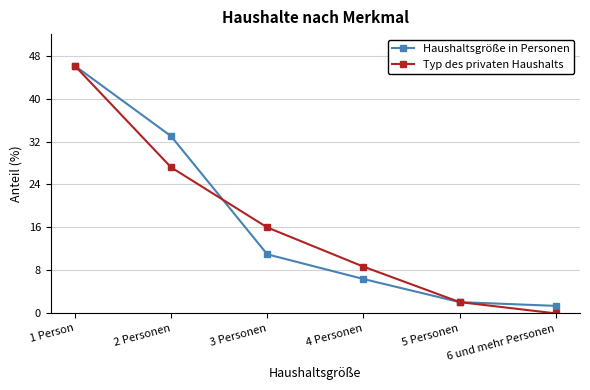

What is the label of the 1st point from the right?

6 und mehr Personen